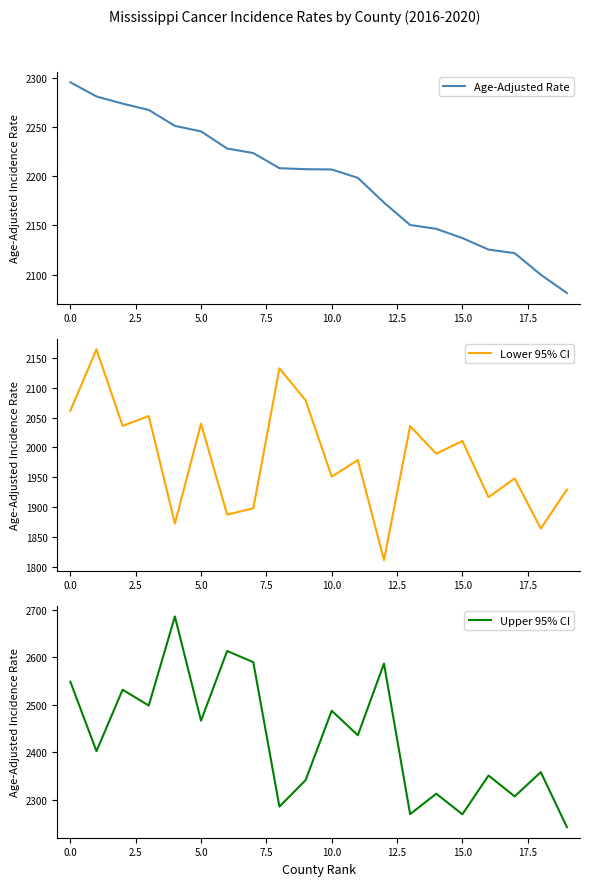

True or false: Lower 95% CI and Age-Adjusted Rate intersect in this chart.

False